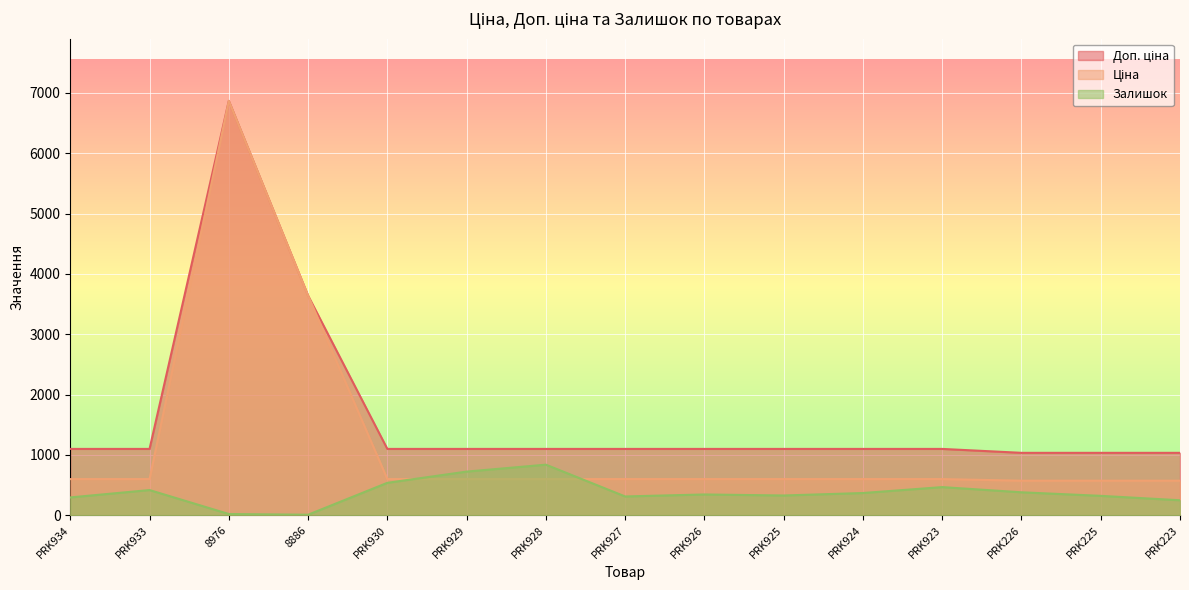

Where is the first local maximum for Доп. ціна?

8976